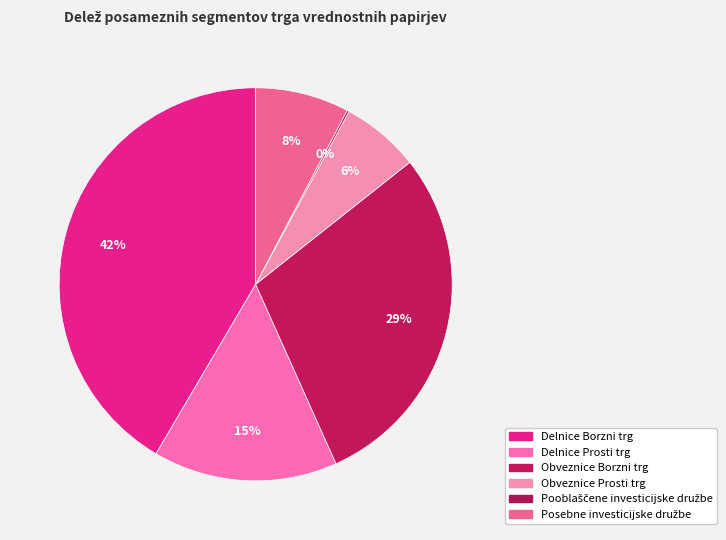

To the nearest percent, what is the difference between the Delnice Borzni trg and Obveznice Prosti trg slice percentages?

35%